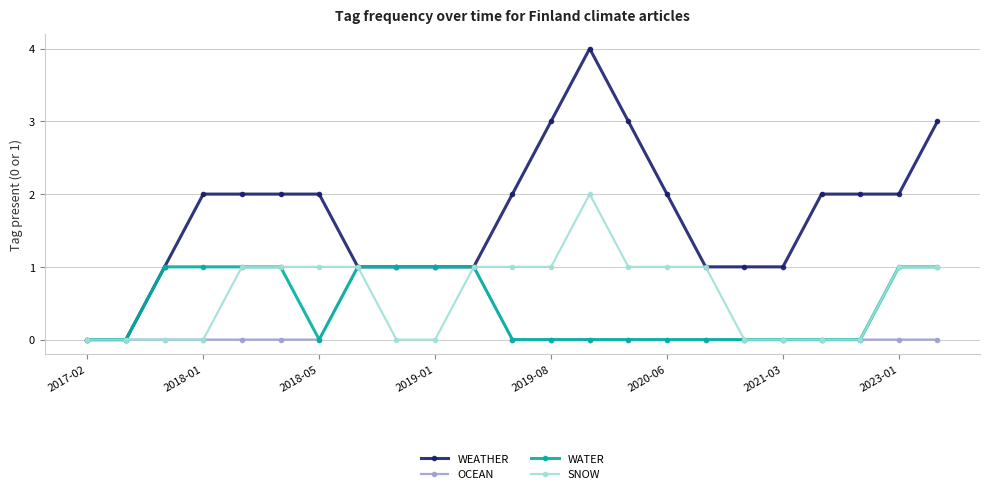

How many categories are shown in the chart?

23